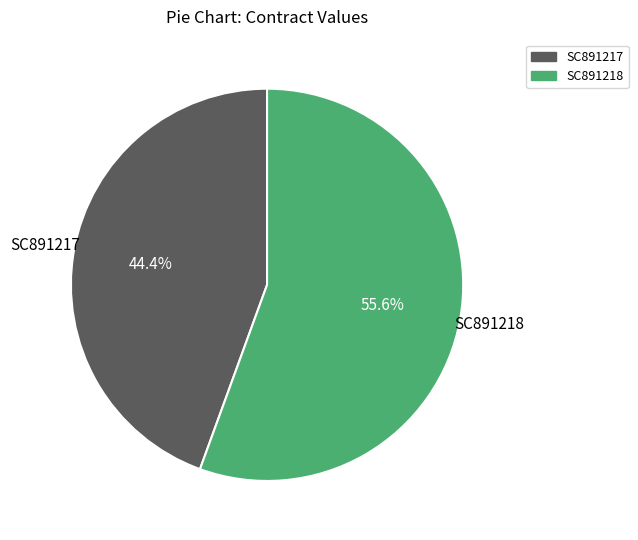

Which category accounts for the majority?

SC891218